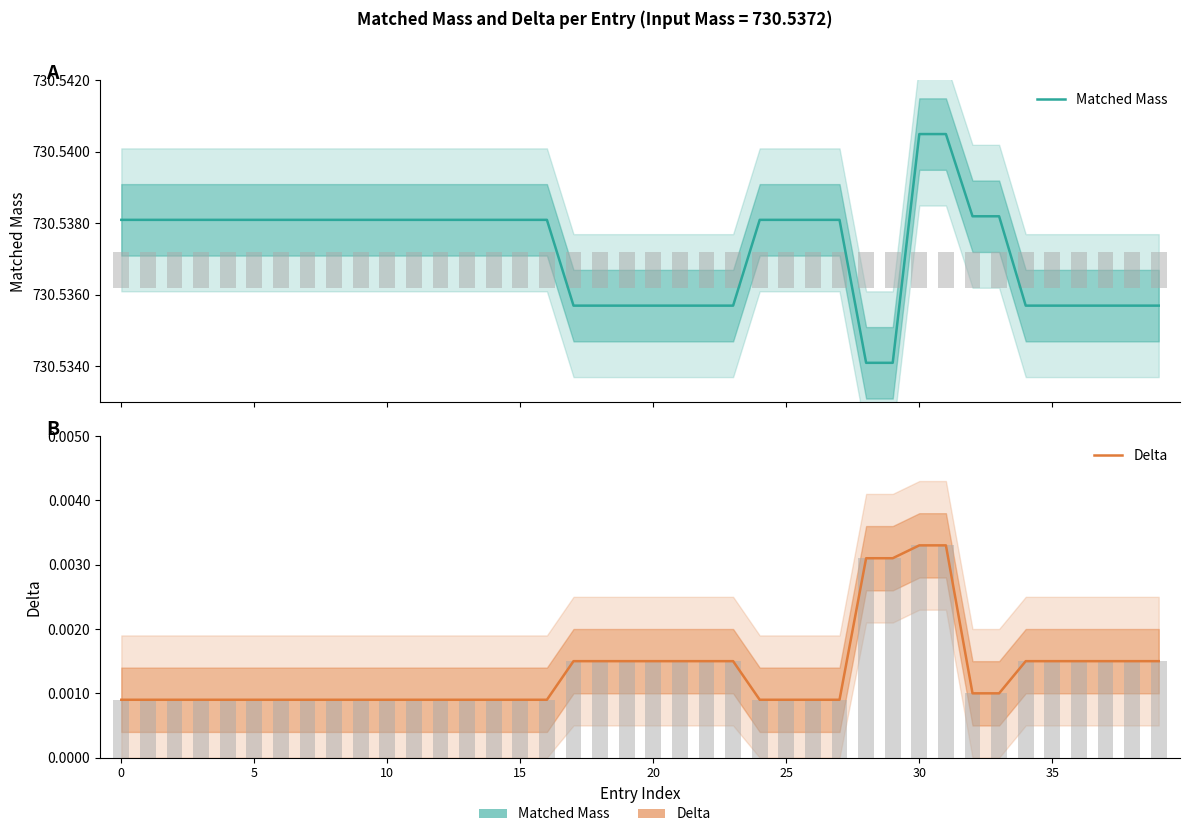

Is the value of Matched Mass at 15 greater than the value of Delta at 23?

Yes